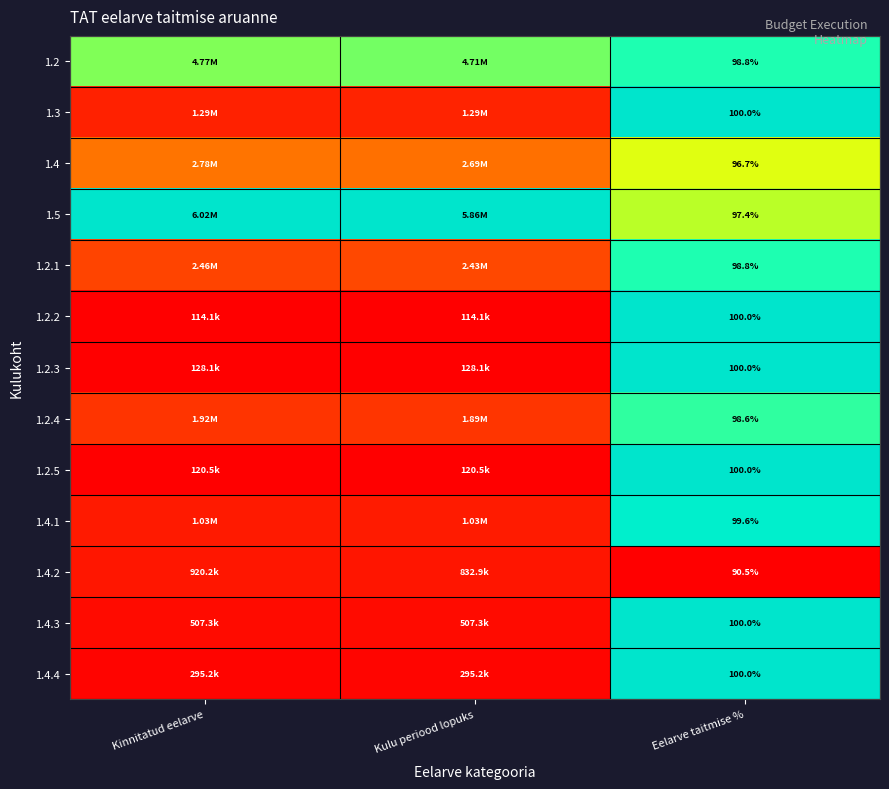

At which label does 1.2.1 reach its peak?

Eelarve taitmise %